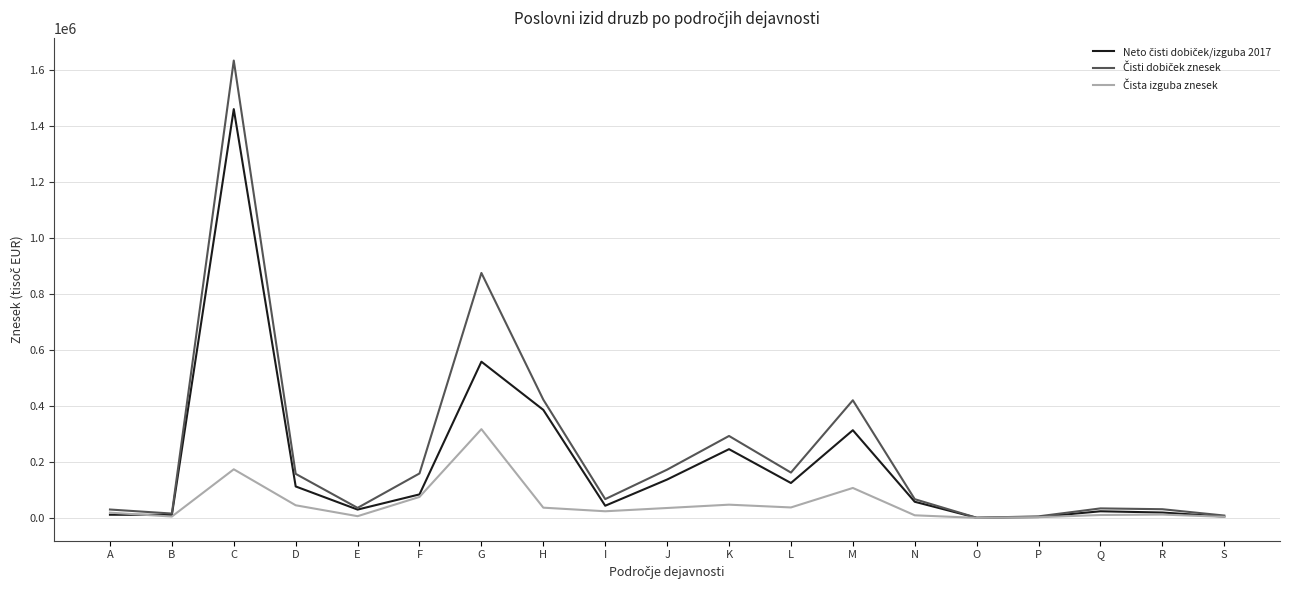

At which category is the sum across all series the highest?

C